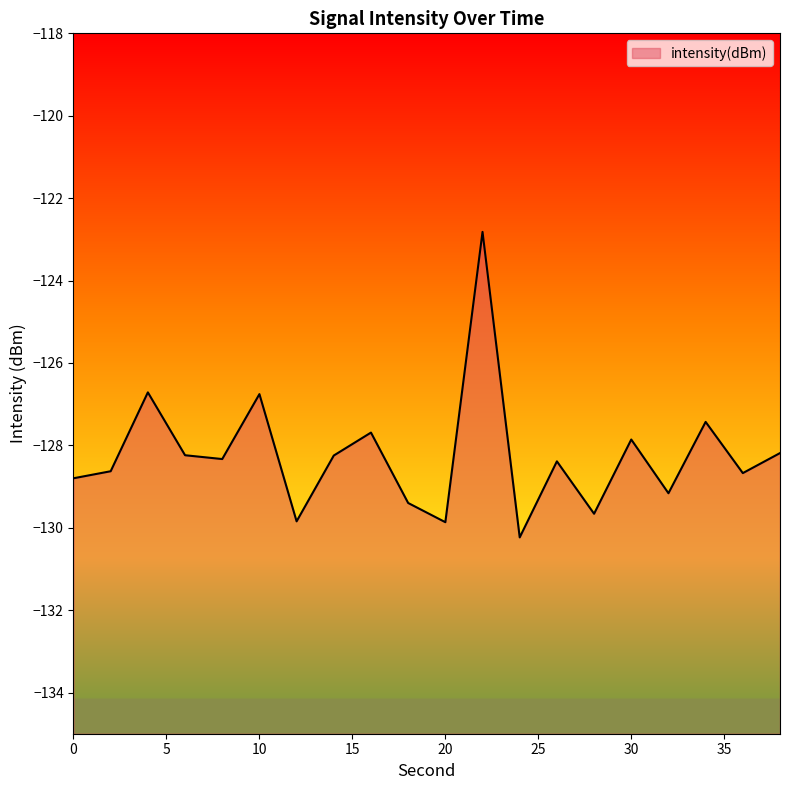

Reading left to right, what are all the values shown in this chart?

0=-128.8	2=-128.6	4=-126.7	6=-128.2	8=-128.3	10=-126.8	12=-129.8	14=-128.2	16=-127.7	18=-129.4	20=-129.9	22=-122.8	24=-130.2	26=-128.4	28=-129.7	30=-127.9	32=-129.2	34=-127.4	36=-128.7	38=-128.2